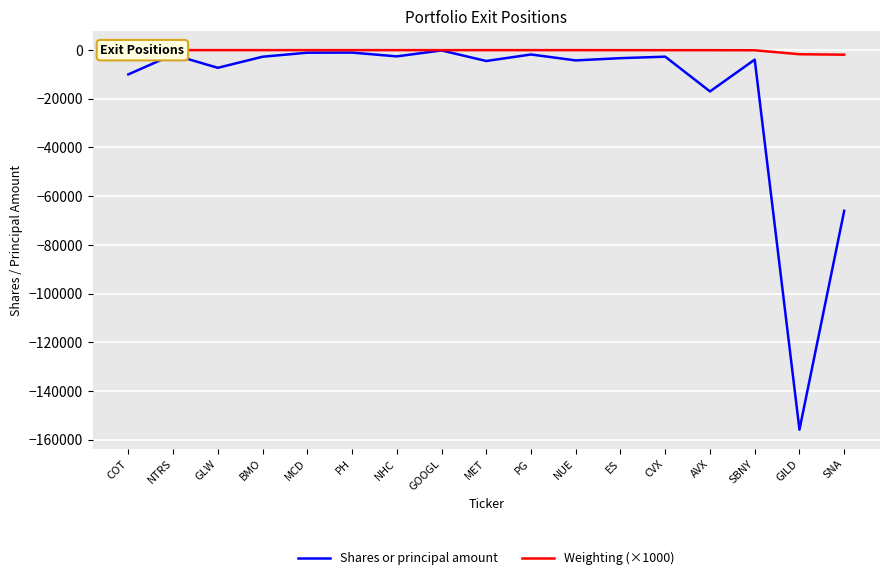

True or false: Shares or principal amount and Weighting (×1000) intersect in this chart.

False